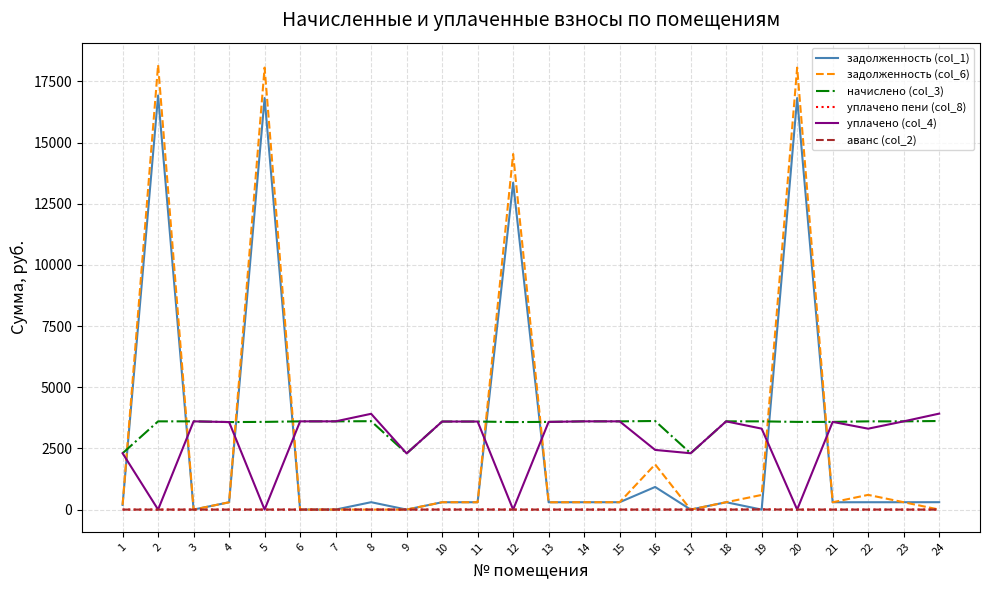

At which label does уплачено (col_4) first exceed 3583?

3